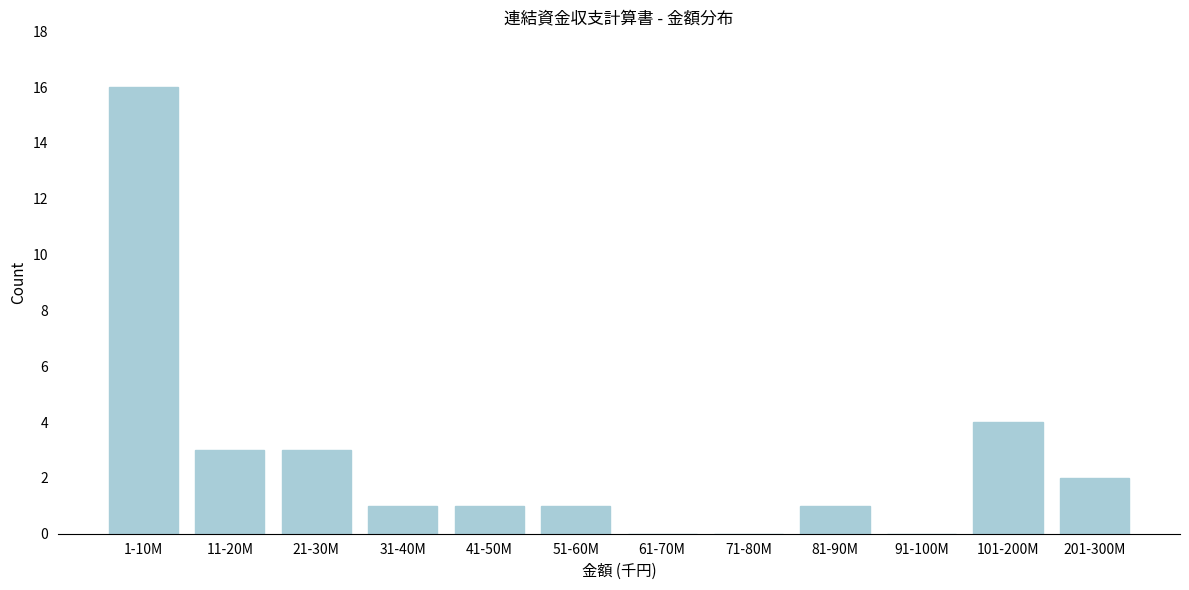

Reading left to right, transcribe all the data shown in this chart.

1-10M=16	11-20M=3	21-30M=3	31-40M=1	41-50M=1	51-60M=1	61-70M=0	71-80M=0	81-90M=1	91-100M=0	101-200M=4	201-300M=2